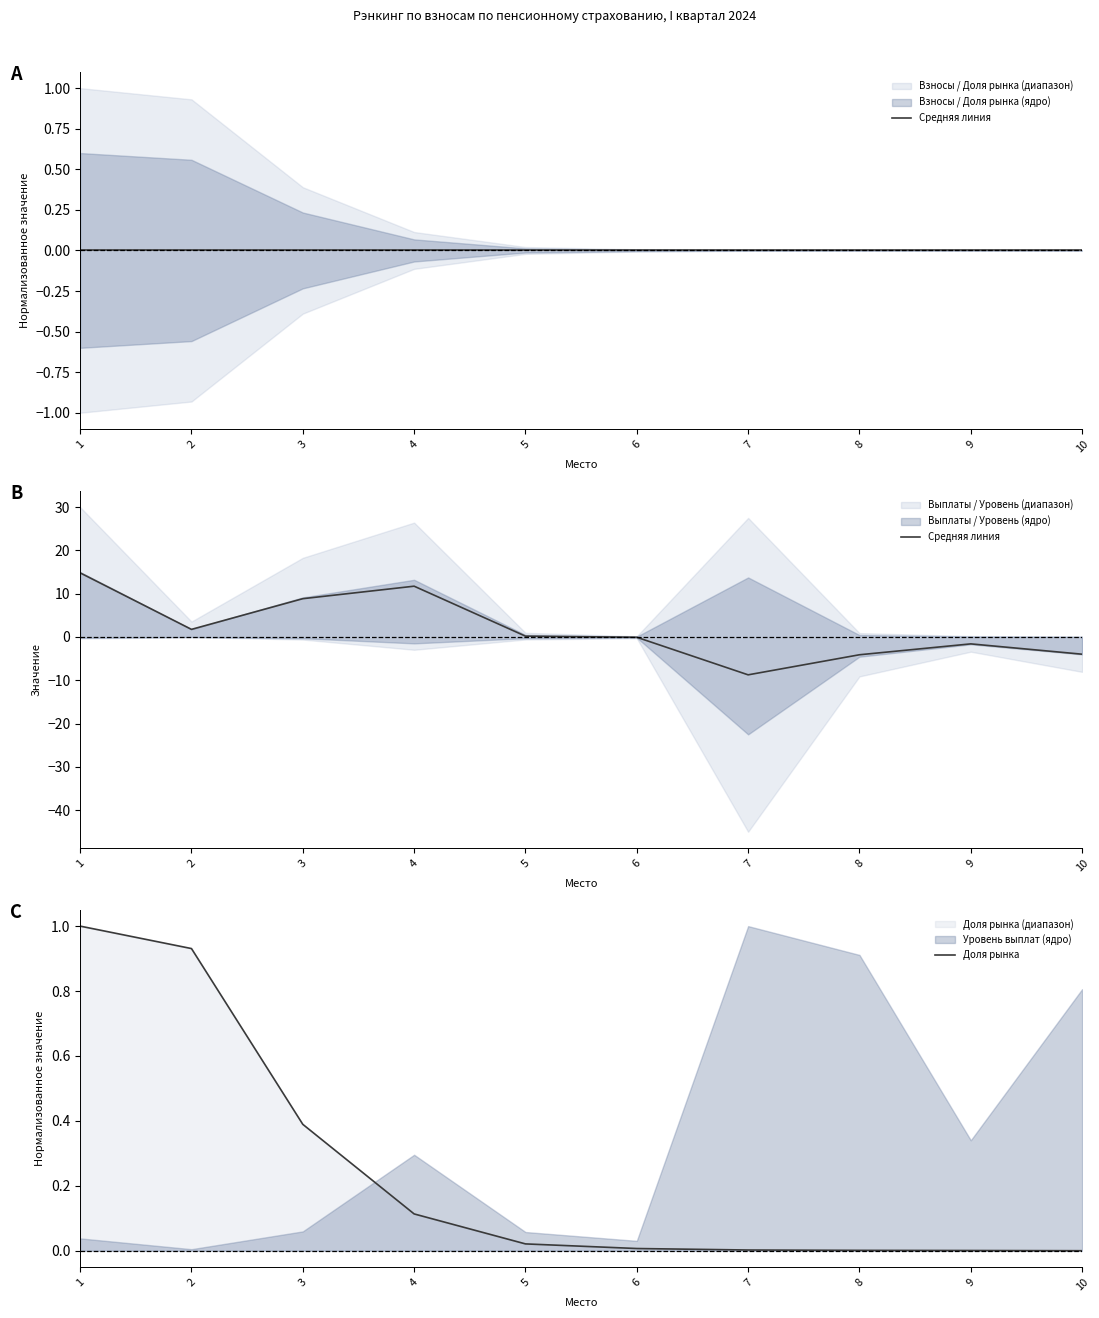

Is the value of Средняя линия at 8 greater than the value of Доля рынка at 6?

No